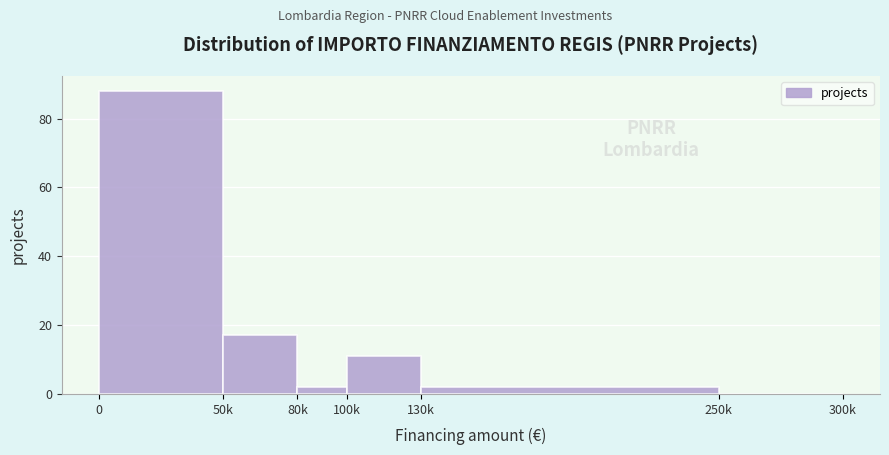

Reading left to right, list all the values displayed in this chart.

0=88	50k=17	80k=2	100k=11	130k=2	250k=0